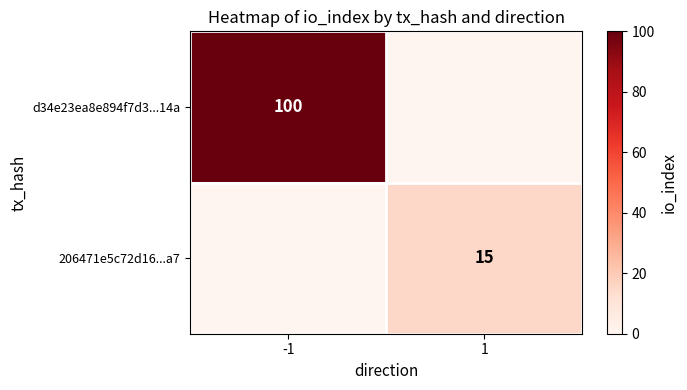

What is the total value across all series at 1?

15